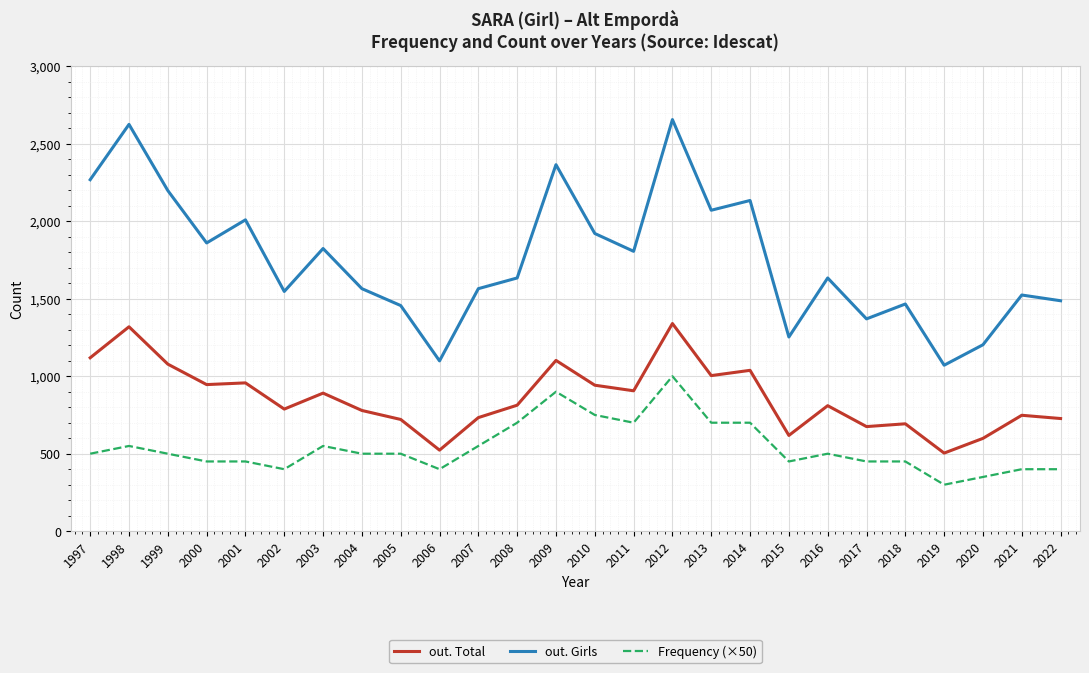

True or false: out. Total and out. Girls cross at least once.

False